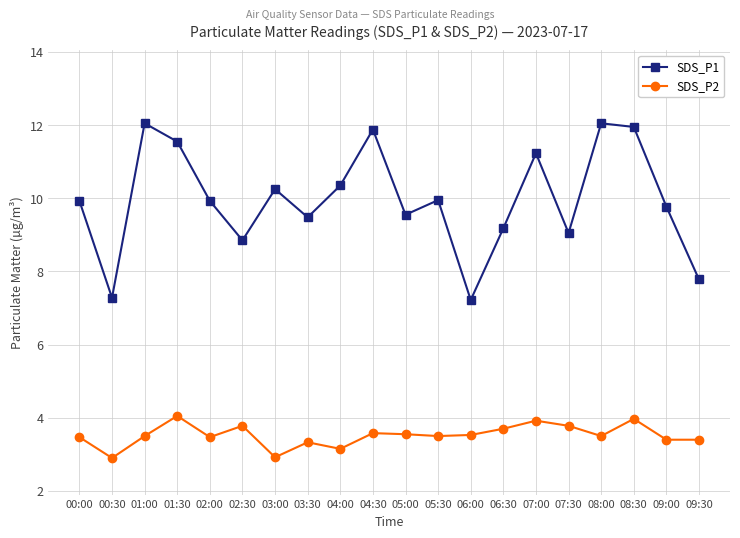

What is the total value across all series at 08:30?

15.9